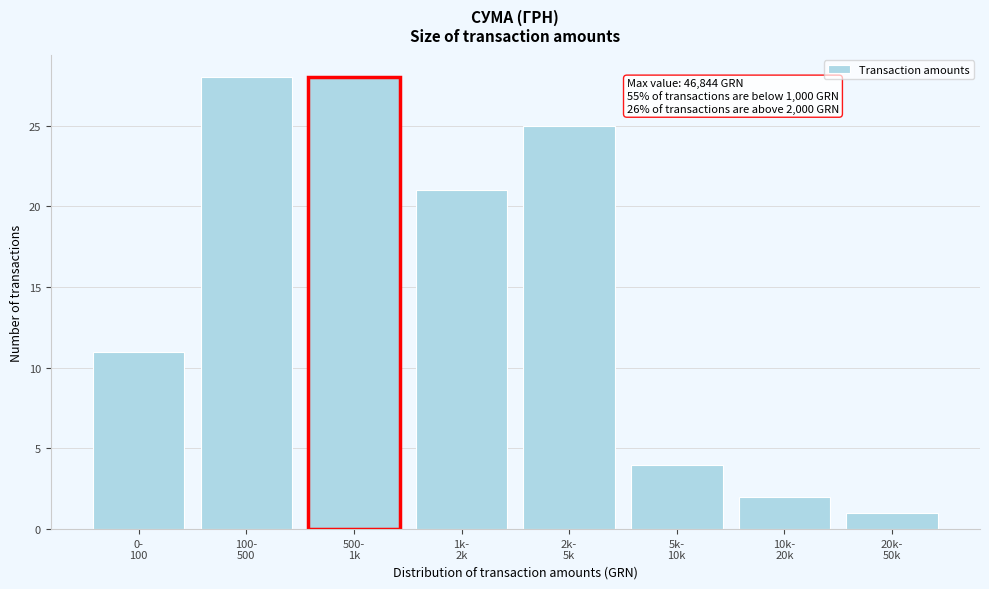

Reading right to left, list all the values displayed in this chart.

1	2	4	25	21	28	28	11